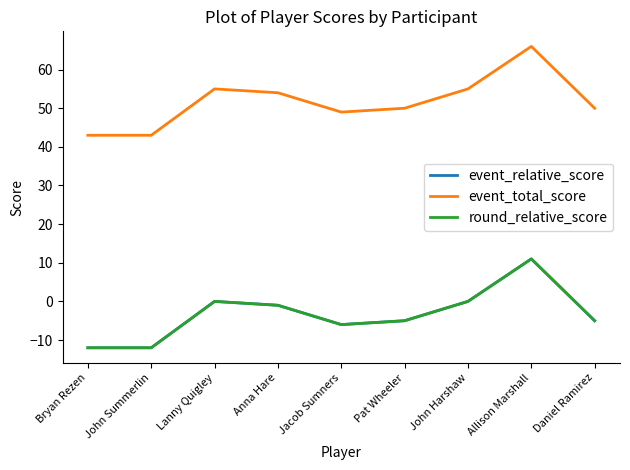

Is this an area chart (filled region under the line)?

No